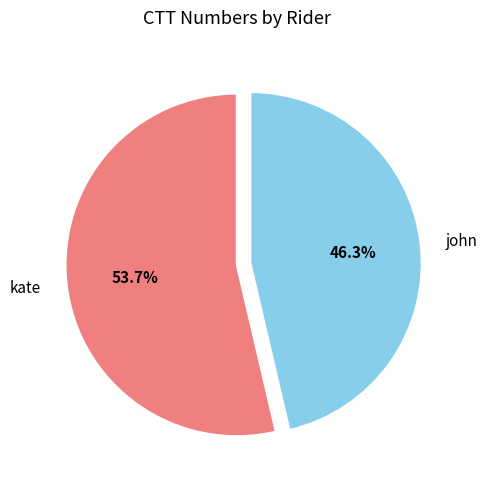

What percentage is the kate slice, to the nearest percent?

54%